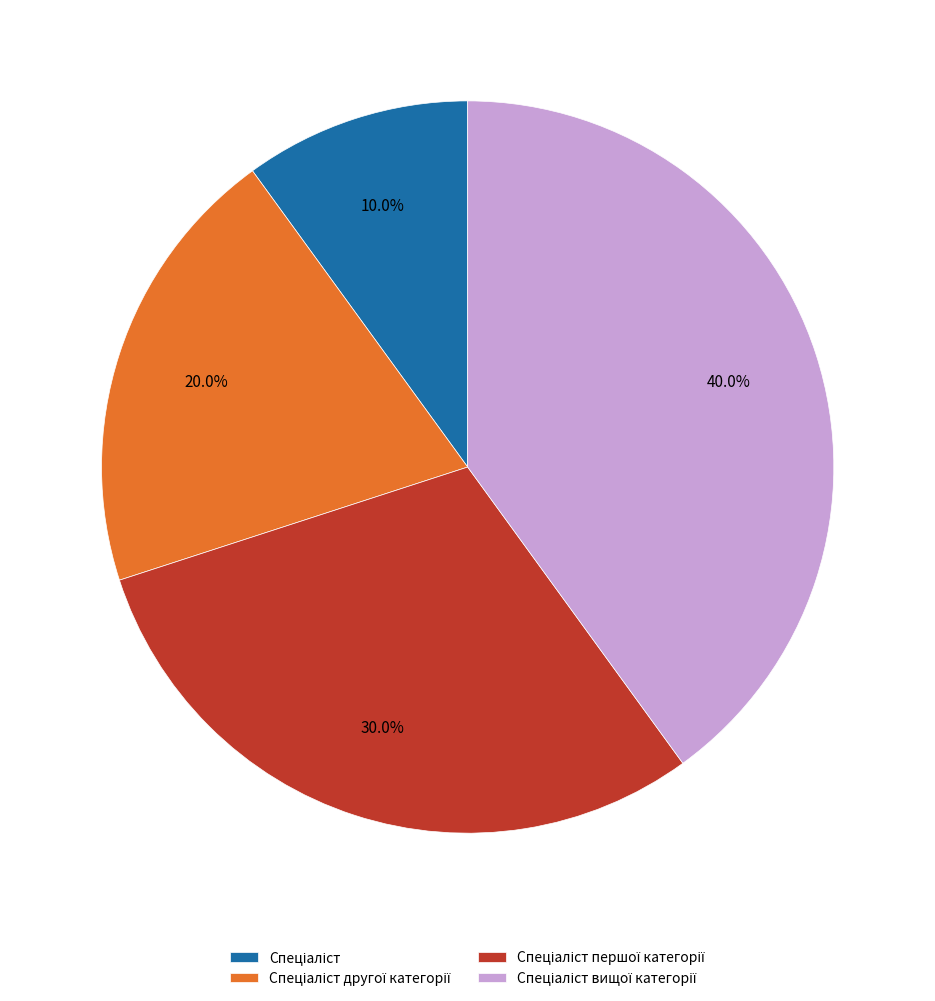

Is there a majority slice in this chart?

No